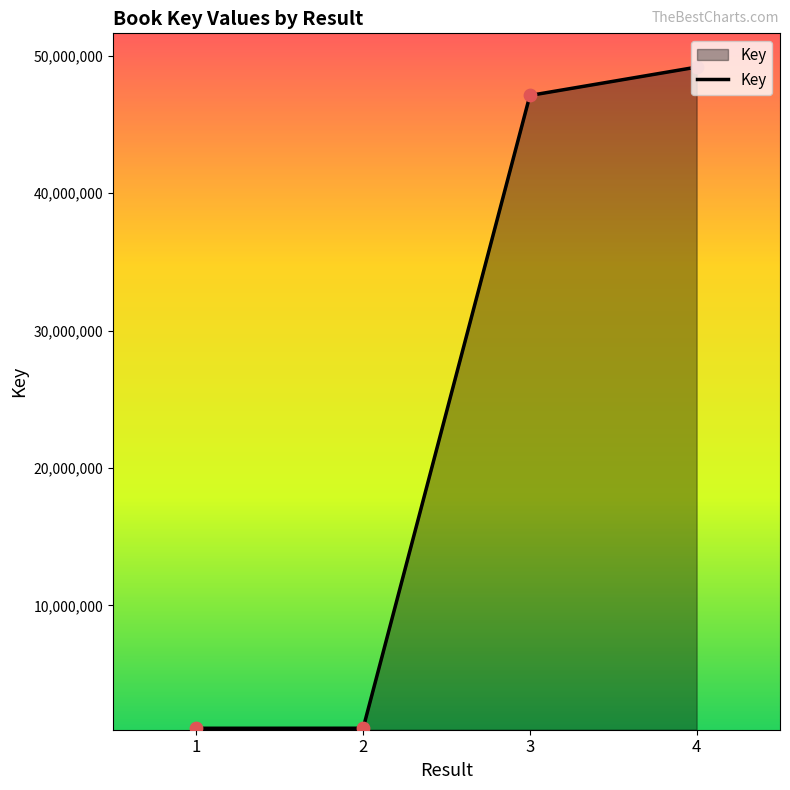

Between 1 and 4, which is larger?

4